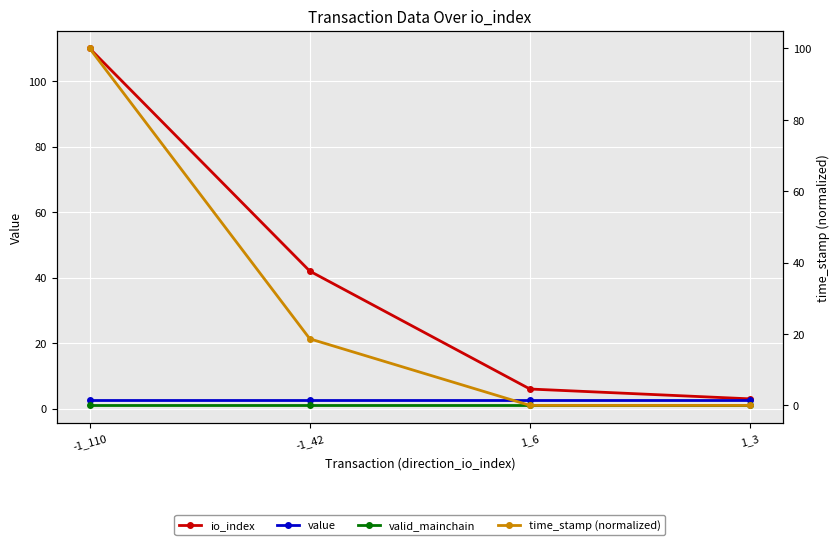

Is it true that time_stamp (normalized) equals 11.7 at -1_42?

False